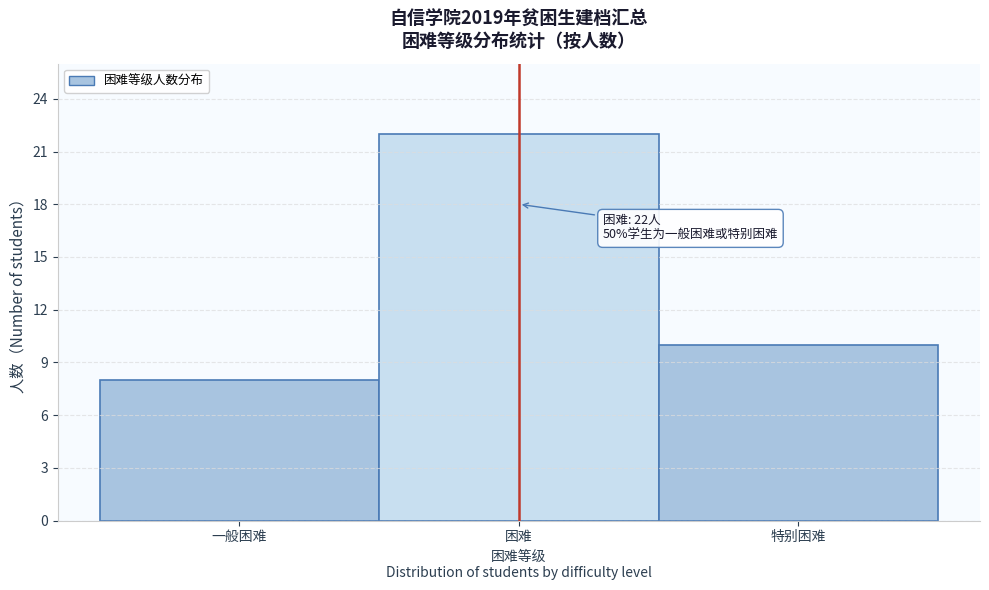

Reading left to right, list all the values displayed in this chart.

一般困难=8	困难=22	特别困难=10